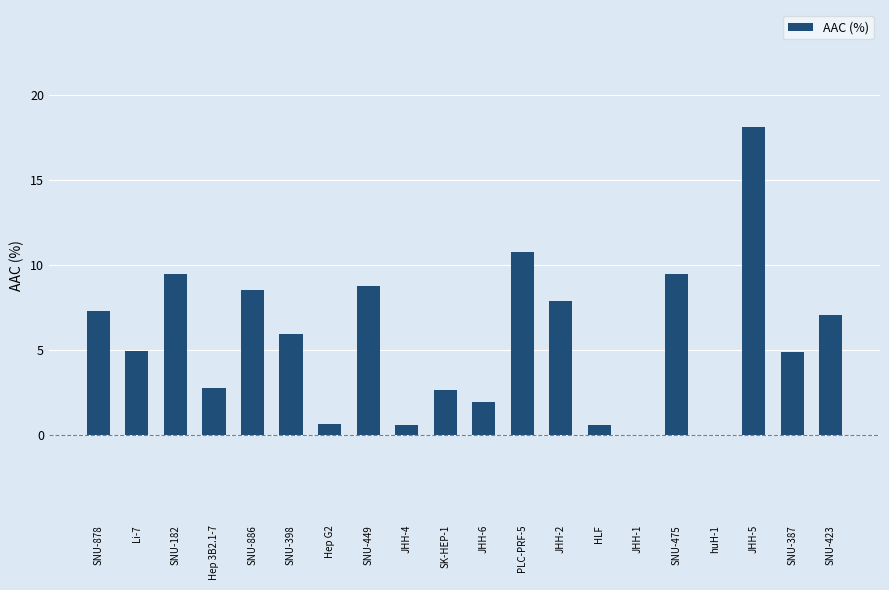

What is the sum of all values?

112.4